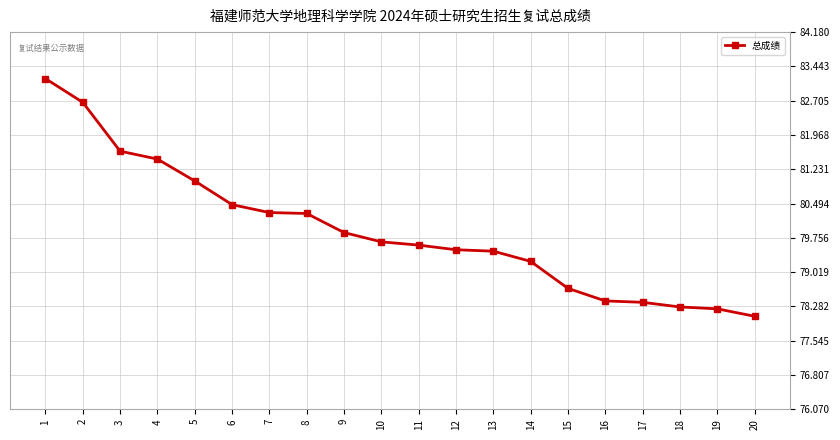

What is the sum of all values?

1598.3